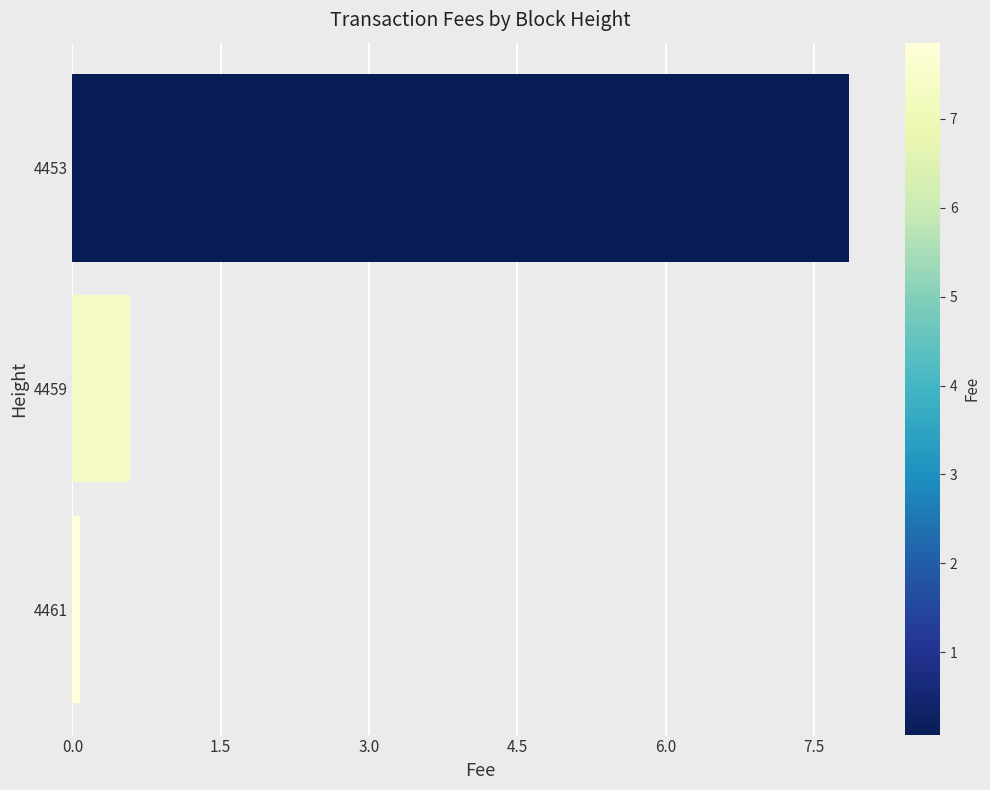

Reading top to bottom, transcribe all the data shown in this chart.

7.9	0.6	0.1